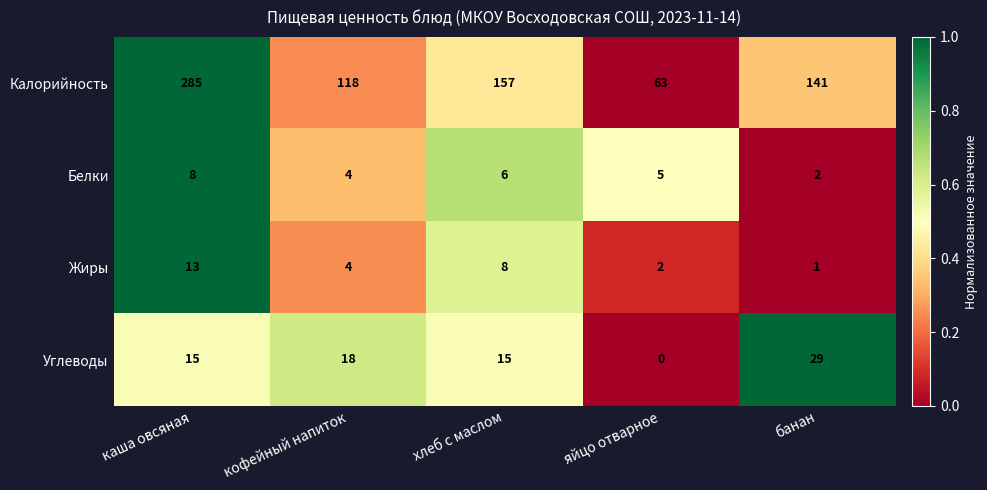

What is the average value of the Калорийность series?

153